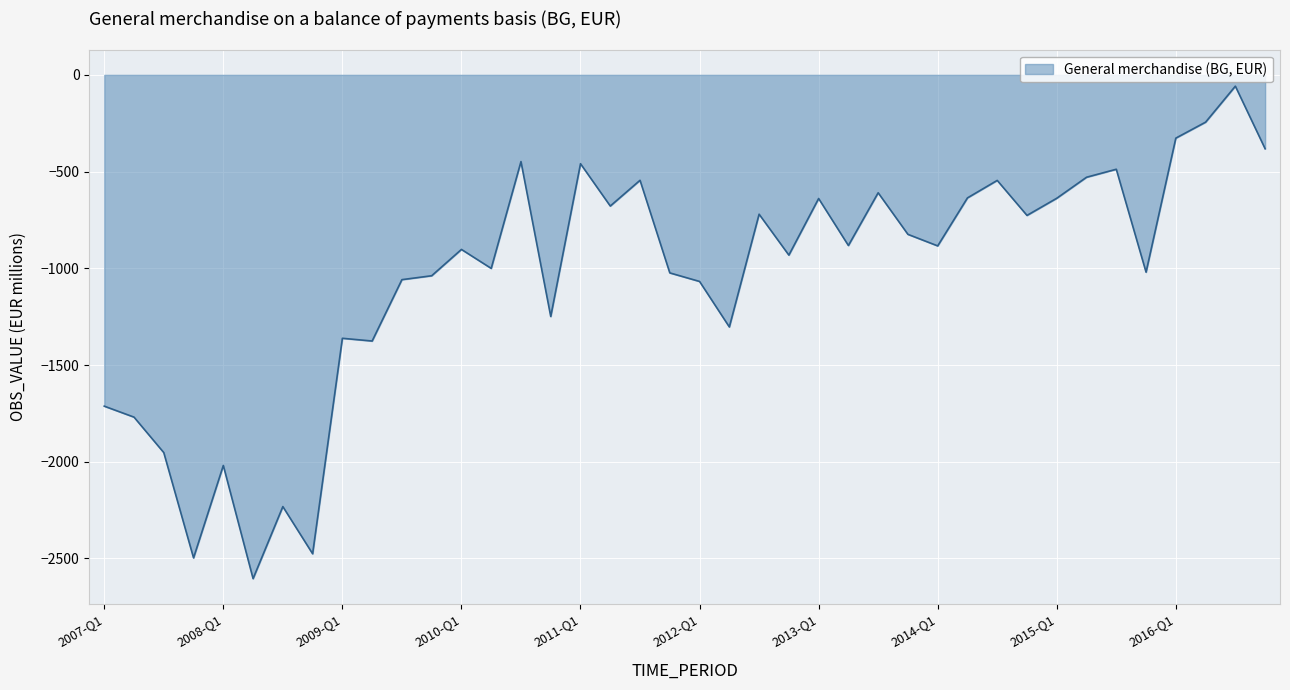

What is the difference between the maximum and minimum values?

2546.0